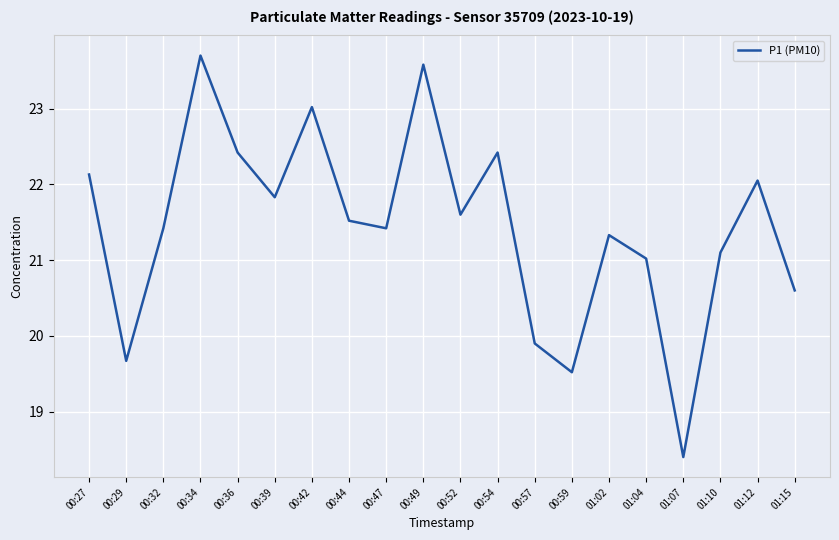

At which label does the data first exceed 21?

00:27